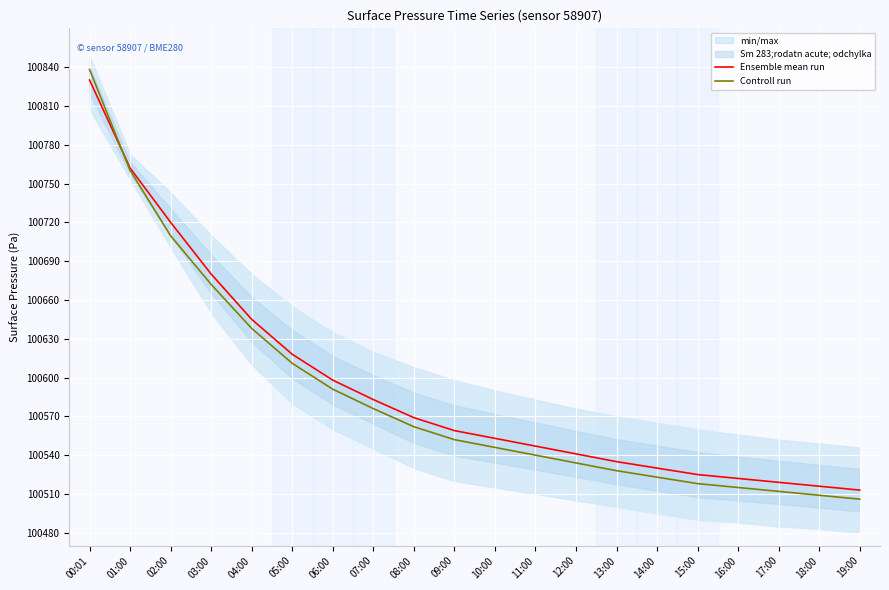

What position from the left is 10:00?

11